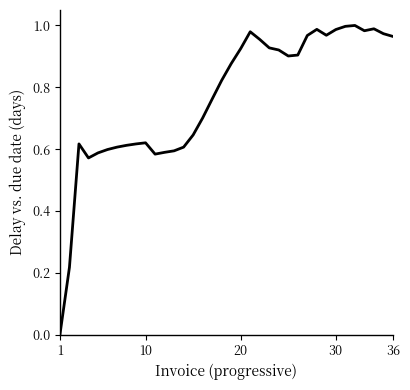

The value at 20 is 1.4. True or false?

False